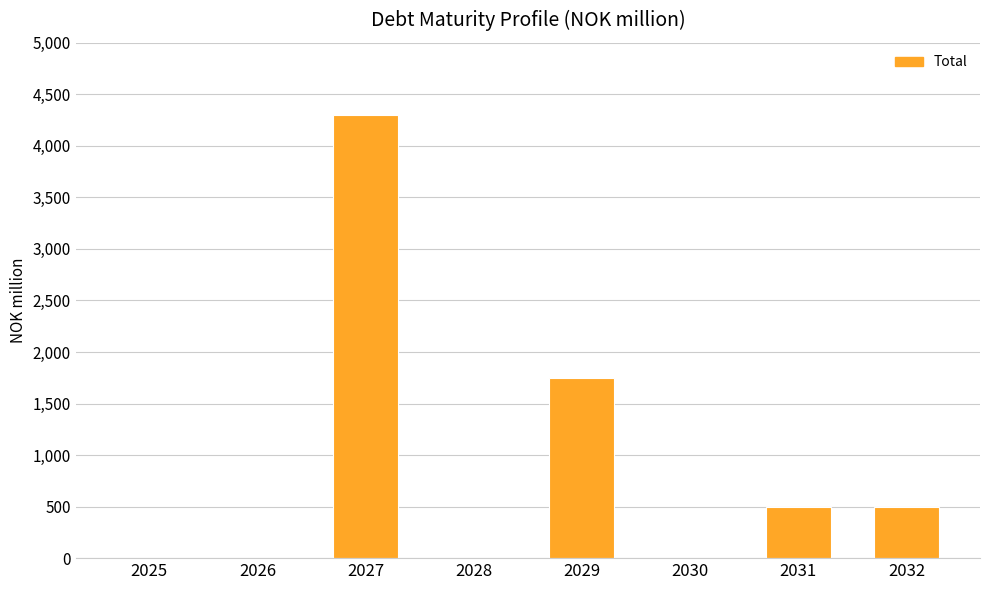

Is it true that the value at 2025 is 0?

True